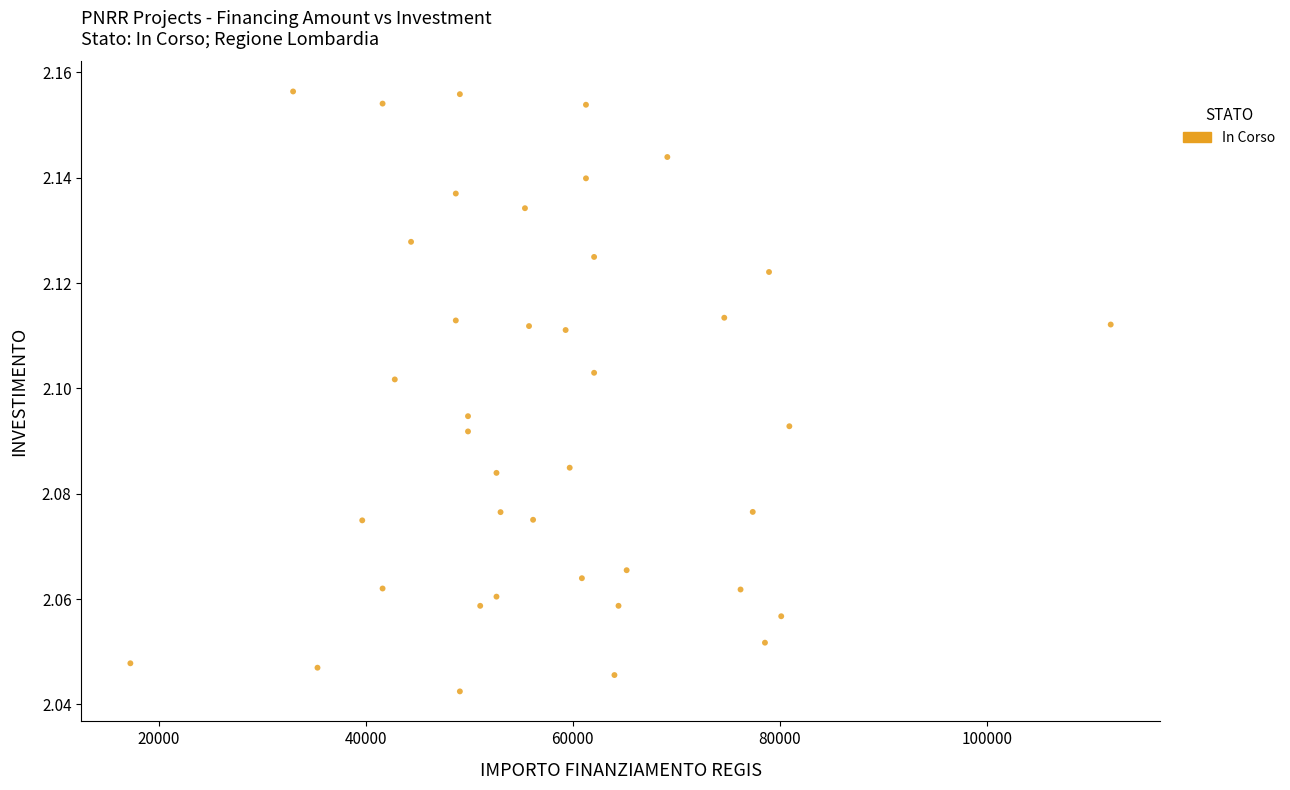

What is the range of X values (max minus min)?

94665.7